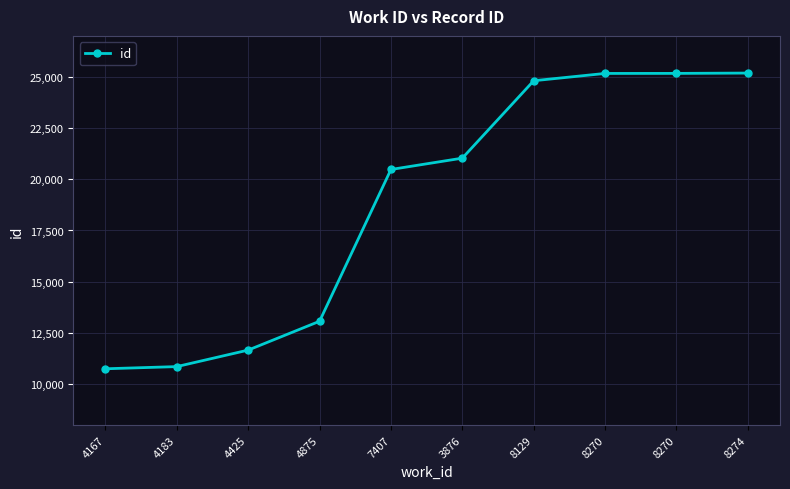

List the labels in order of value, smallest first.

4167, 4183, 4425, 4875, 7407, 3876, 8129, 8270, 8270, 8274